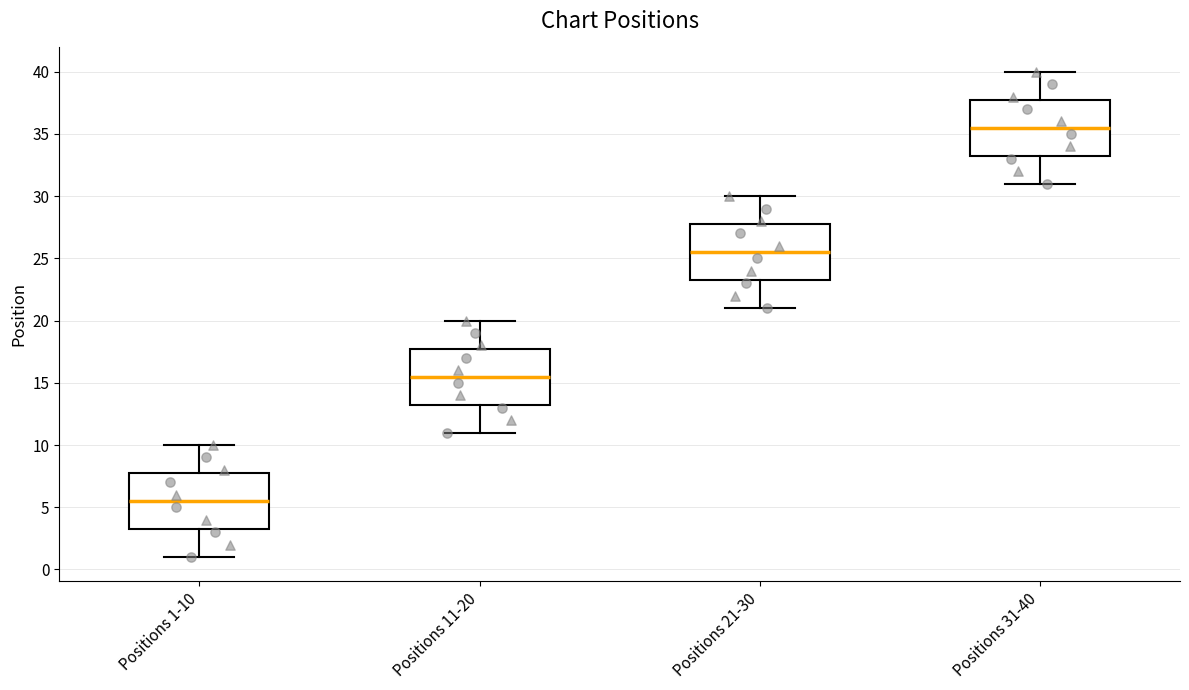

Which box's median line is the highest?

Positions 31-40